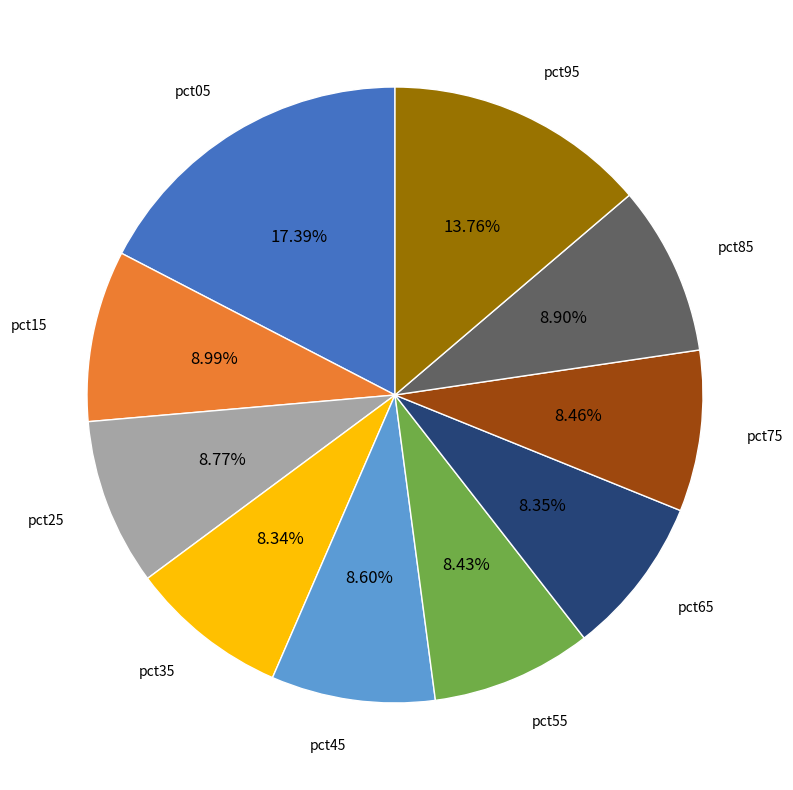

Does any single category account for the majority?

No